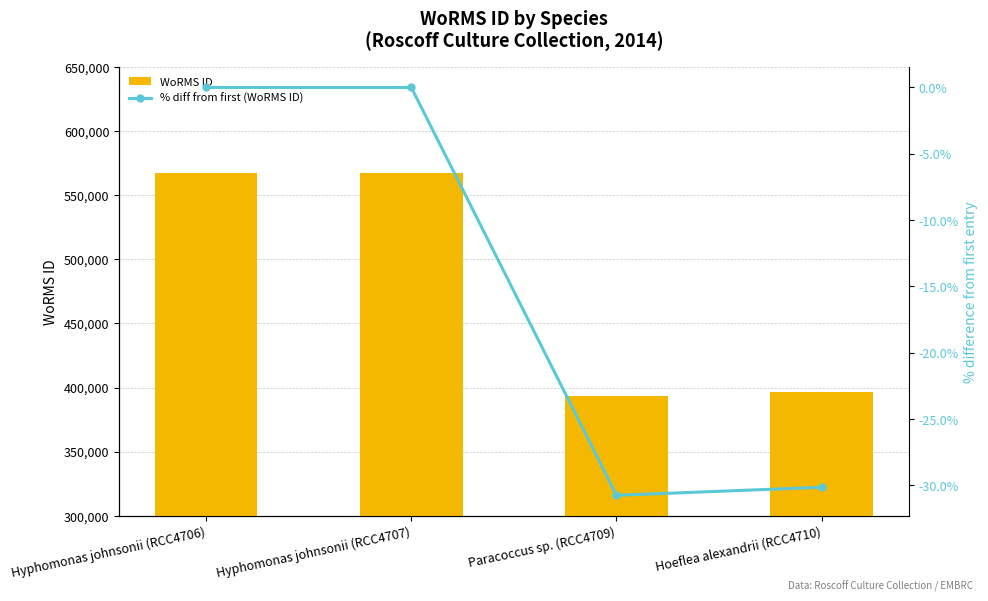

What is the lowest value of the % diff from first (WoRMS ID) series?

-30.7